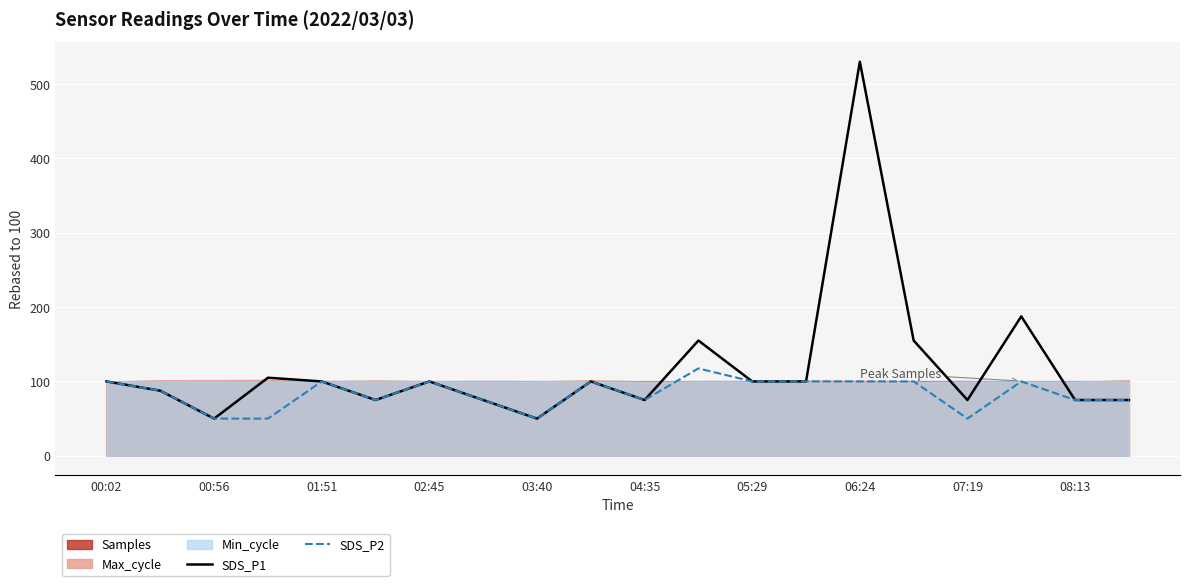

What is the lowest value of the SDS_P1 series?

50.0